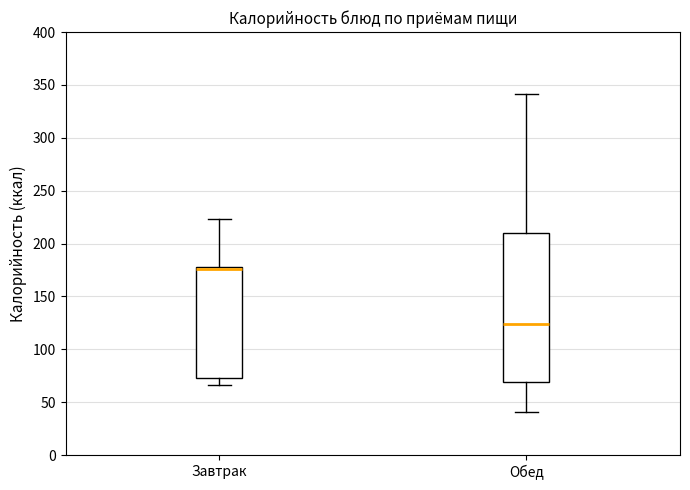

Where does the upper whisker of the box for Завтрак end on the y-axis? The values are not printed on the chart, so give them approximately, as read against the axis.

225